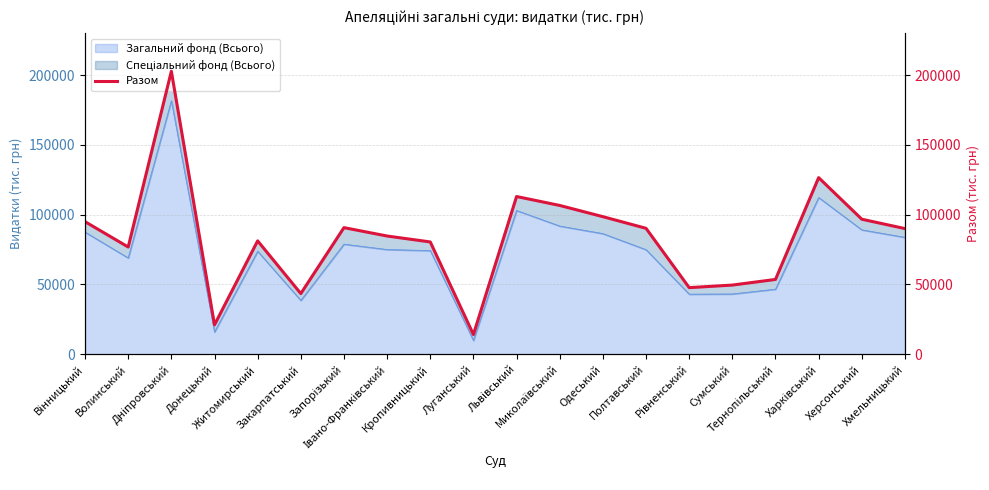

The chart shows a value of 43487.3 at Закарпатський. True or false?

True